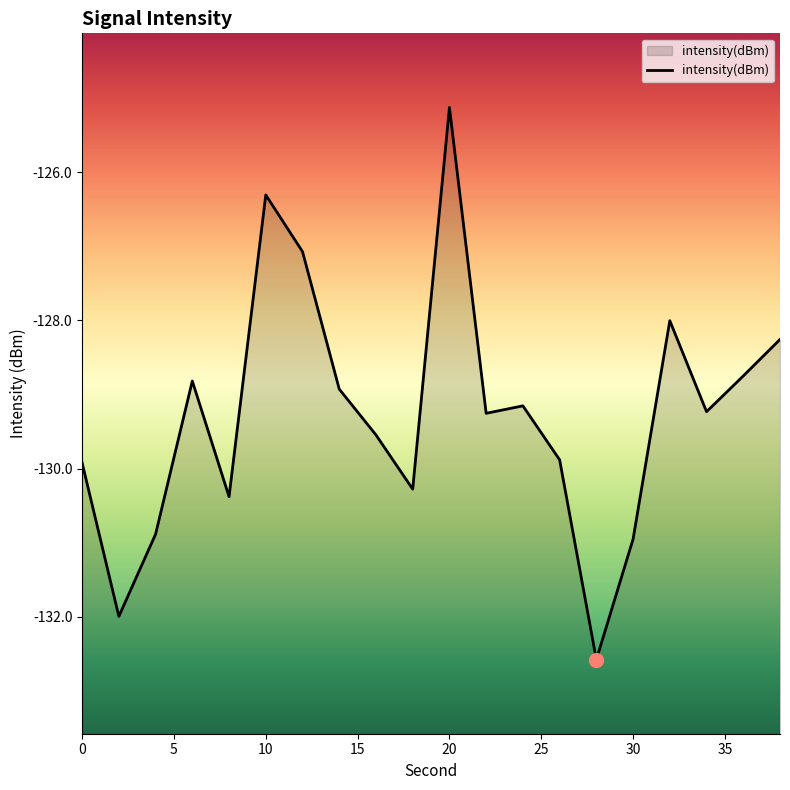

How many data points are above -129?

8